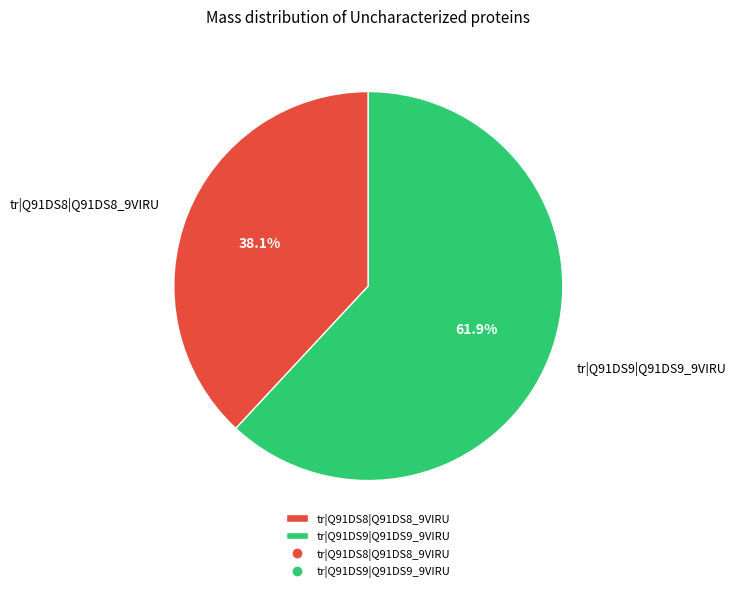

Combined, what portion of the pie is tr|Q91DS8|Q91DS8_9VIRU and tr|Q91DS9|Q91DS9_9VIRU?

100.0%